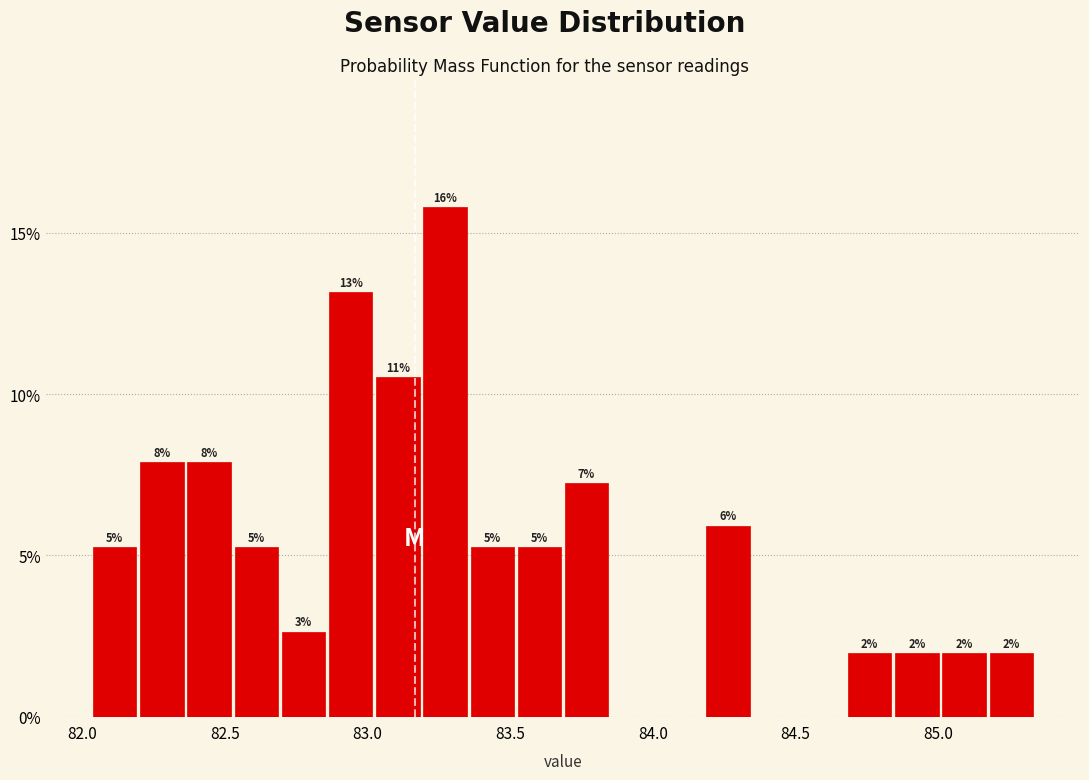

Read against the x-axis, roughly where is the centre of the tallest bar?

83.25